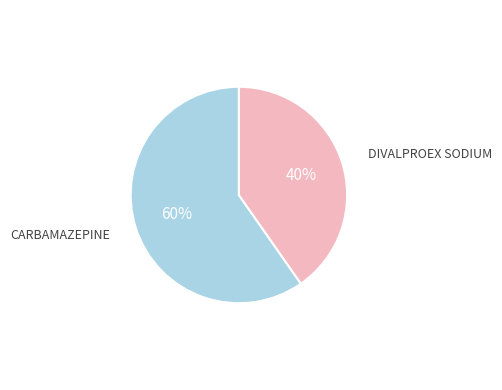

Which category has the biggest portion of the pie?

CARBAMAZEPINE